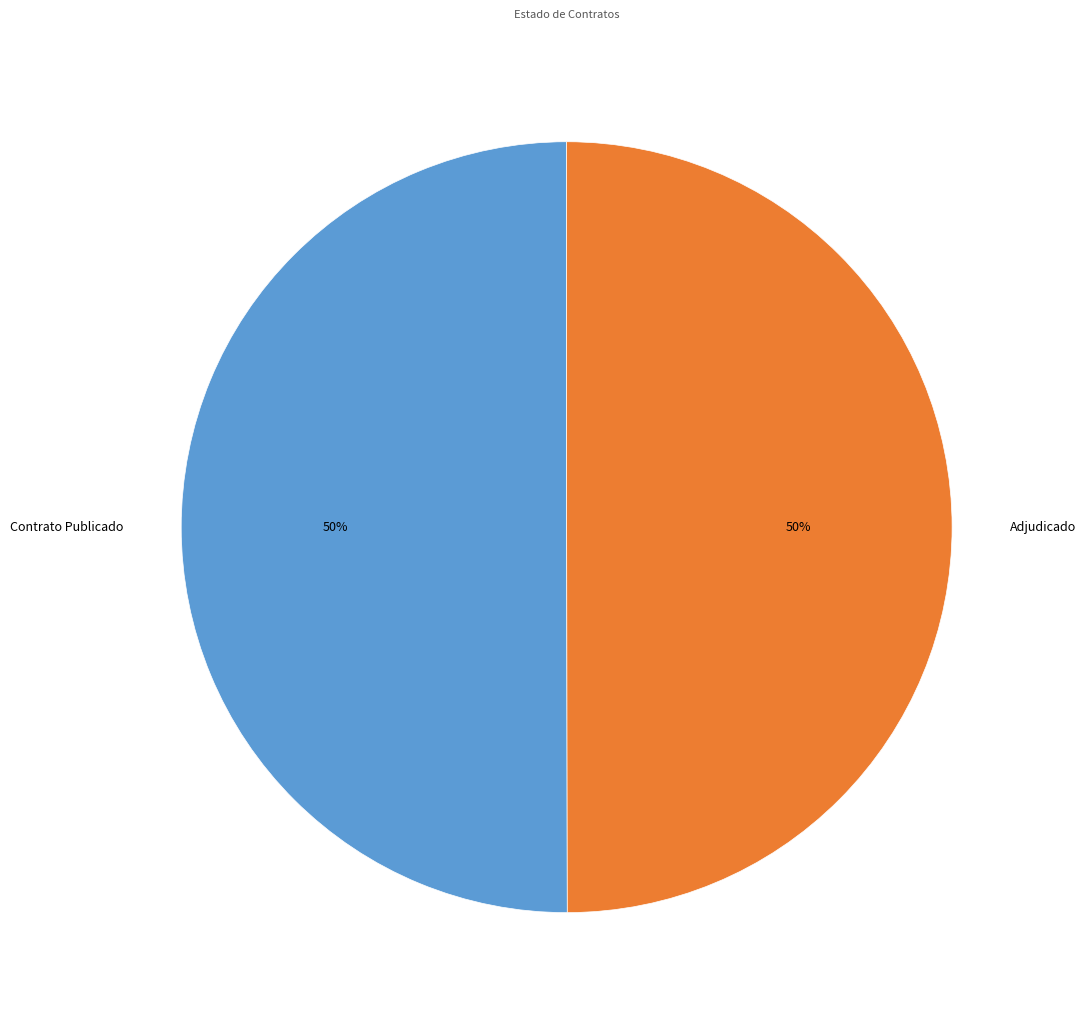

The Contrato Publicado slice represents 40% of the pie. True or false?

False